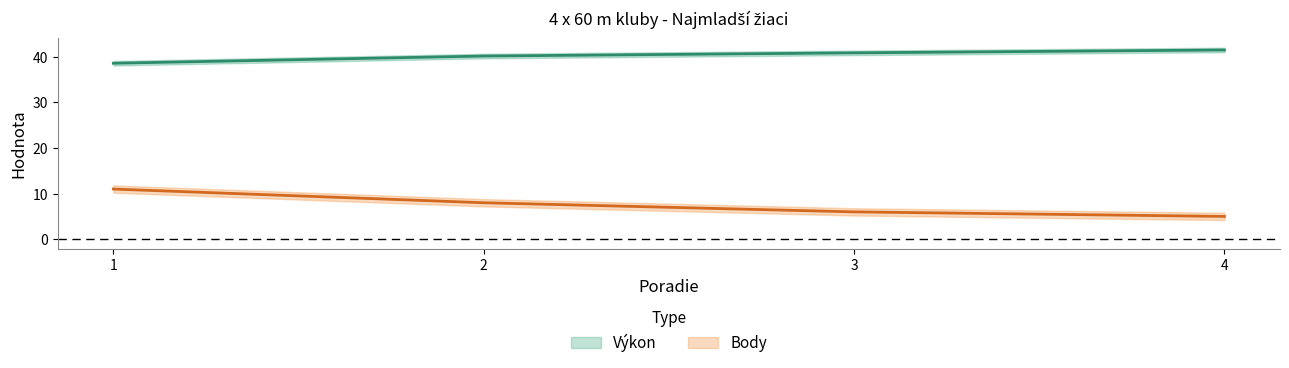

At how many categories does at least one series exceed 28?

4